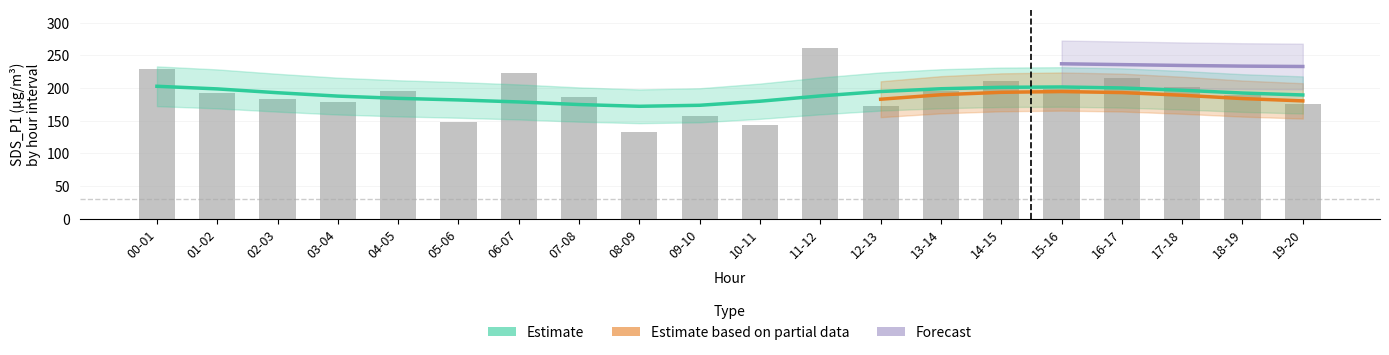

At which label is SDS_P1 closest to 196?

13-14